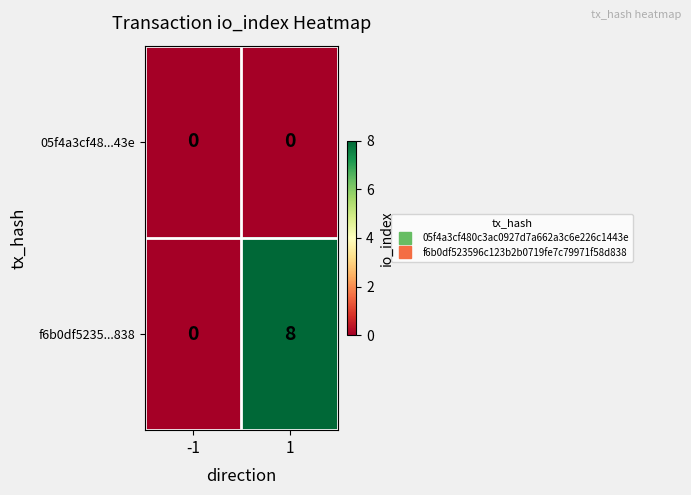

What is the sum of the f6b0df5235...838 values at -1 and 1?

8